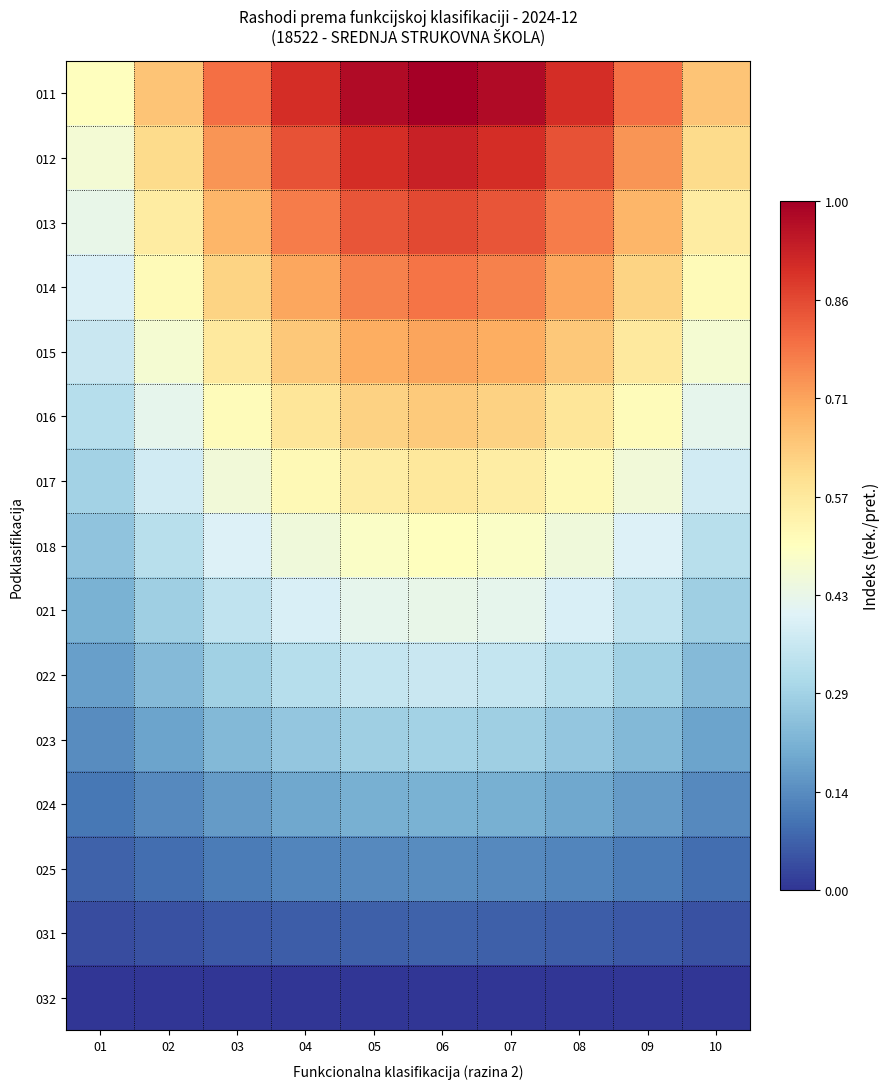

At how many categories does at least one series exceed 0?

10